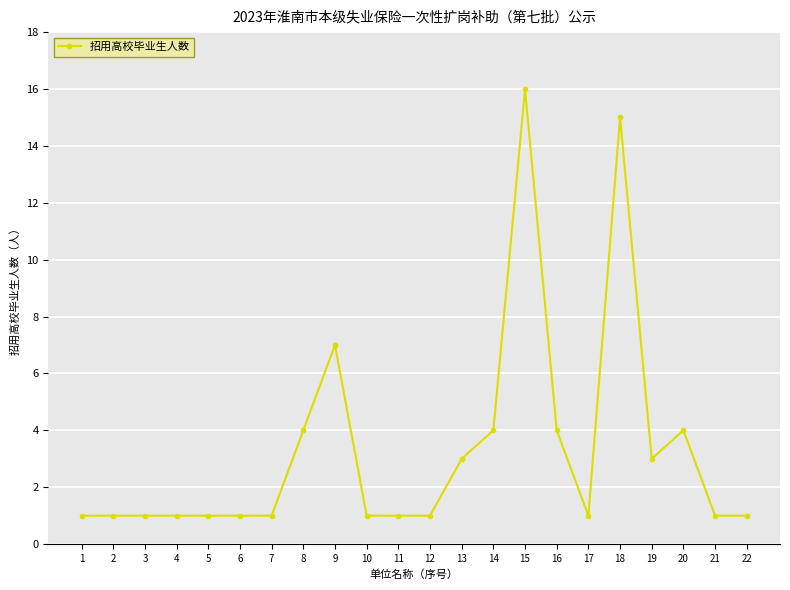

The chart shows a value of 23 at 15. True or false?

False